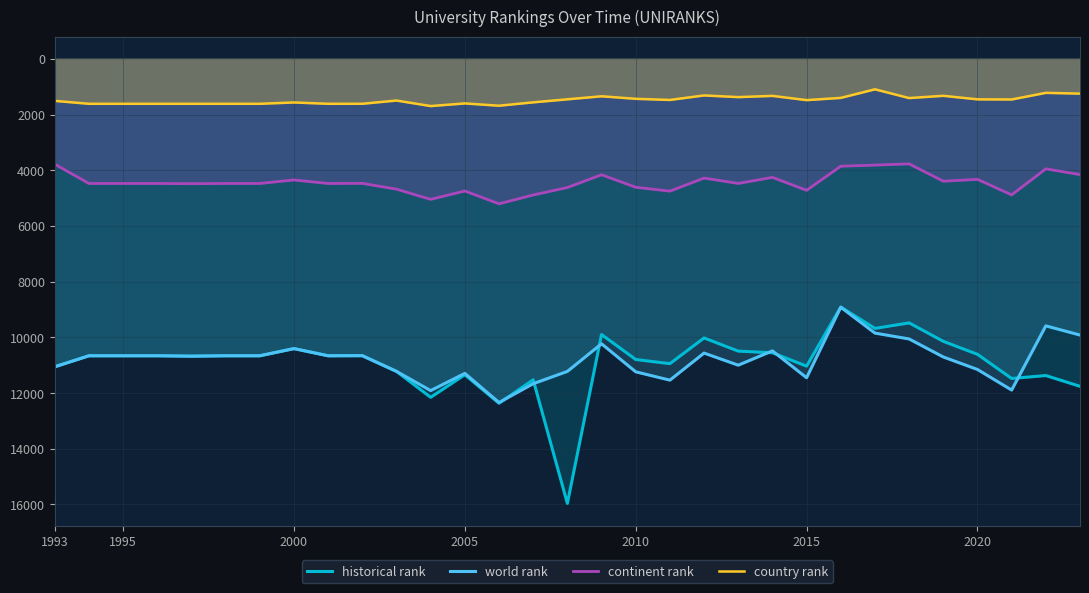

True or false: world rank and country rank intersect in this chart.

False